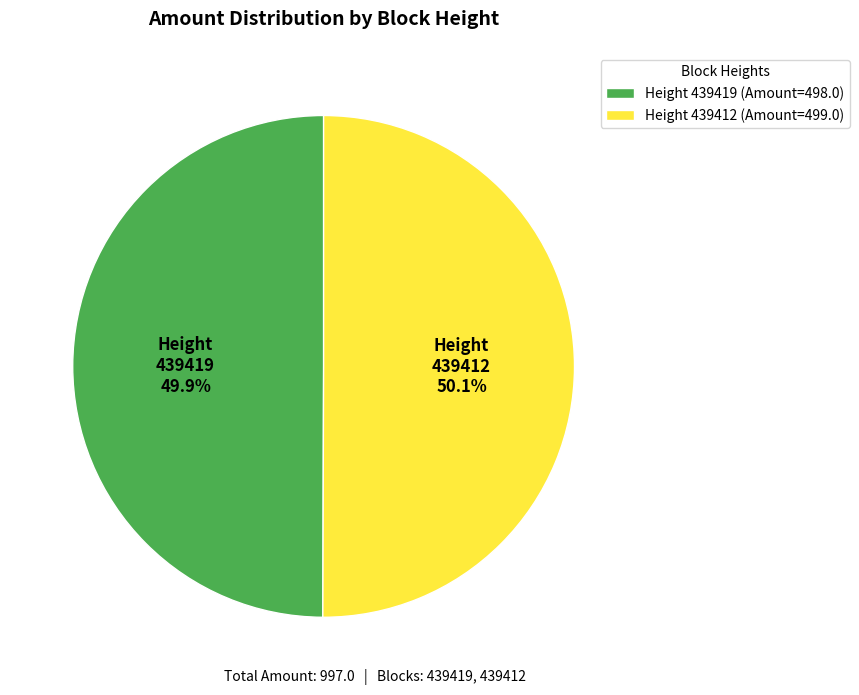

Is there a majority slice in this chart?

Yes